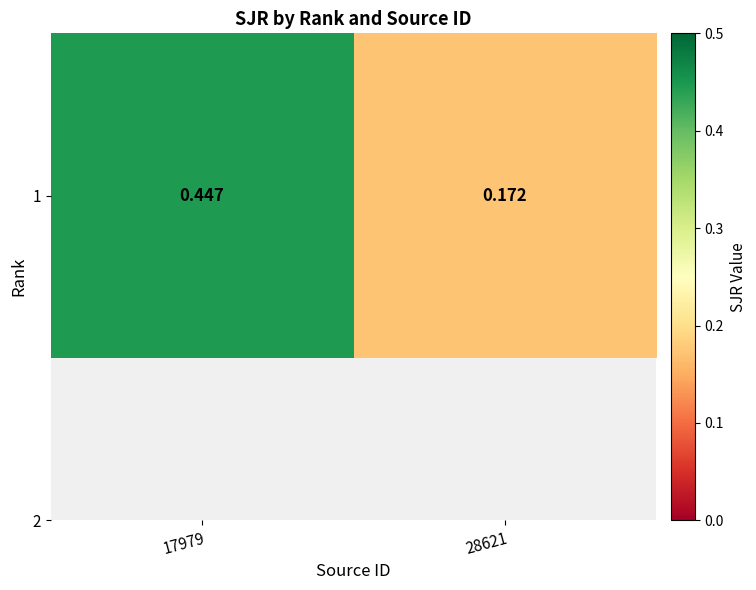

At which category does the chart reach its minimum across all series?

28621